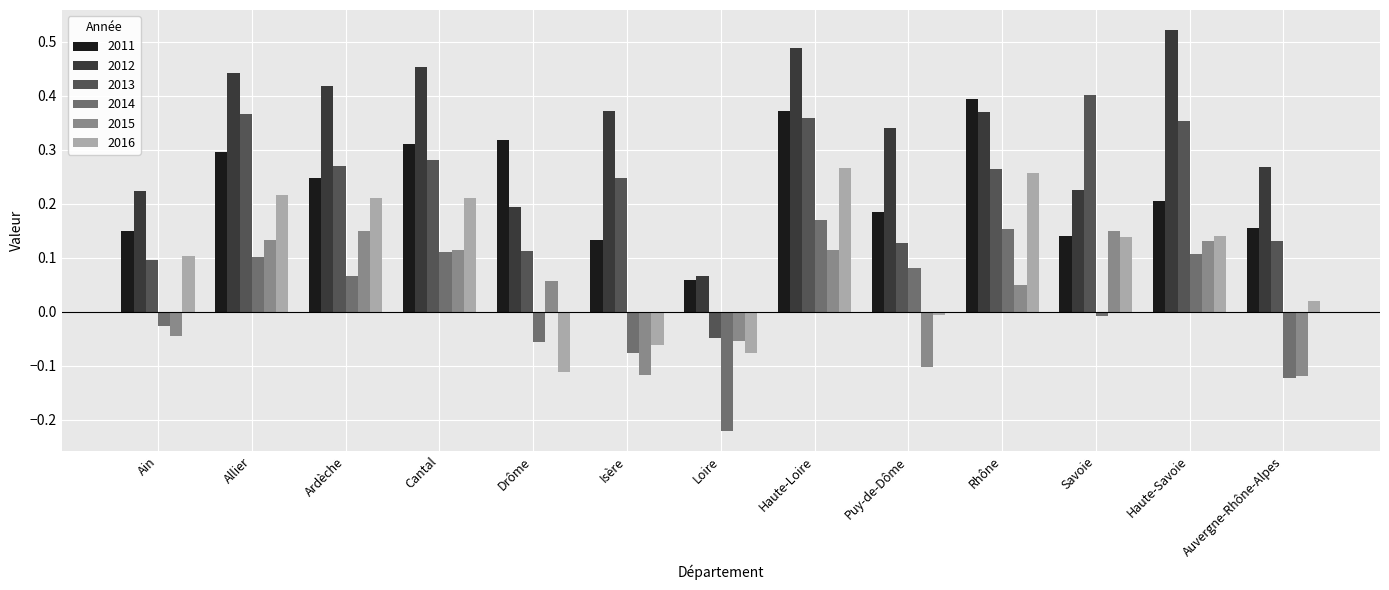

How many distinct data groups are displayed?

6